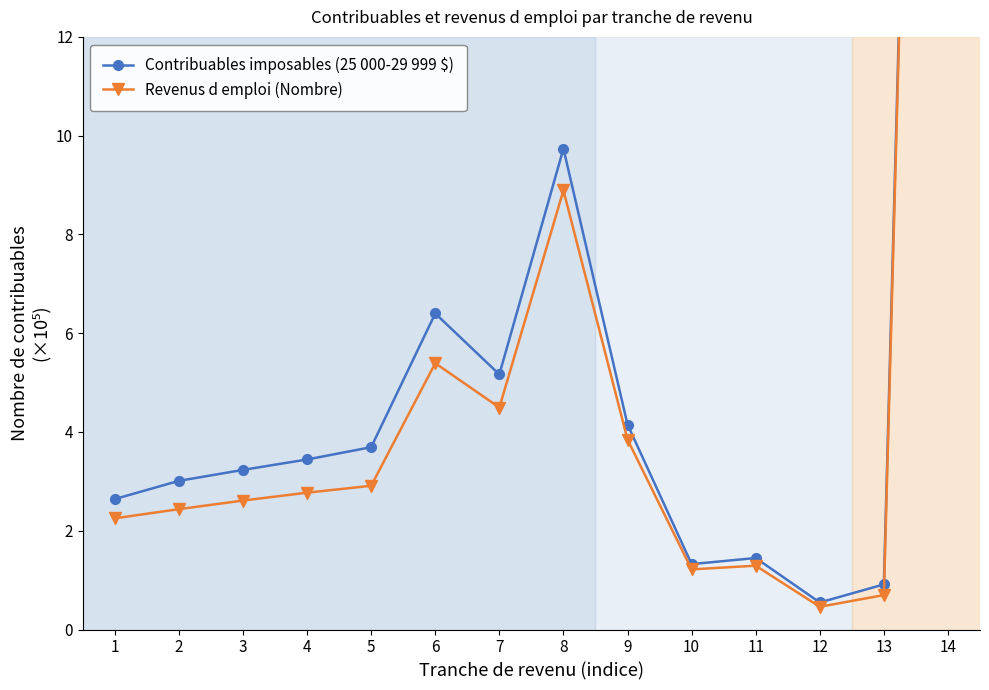

Which series has the widest spread of values?

Contribuables imposables (25 000-29 999 $)